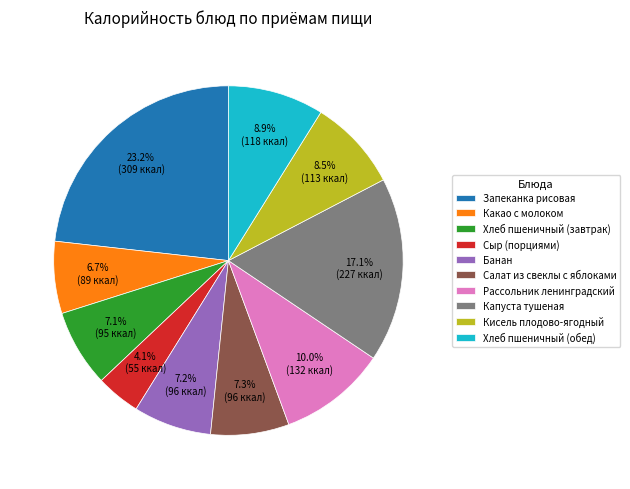

Is there any slice that represents more than half of the pie?

No